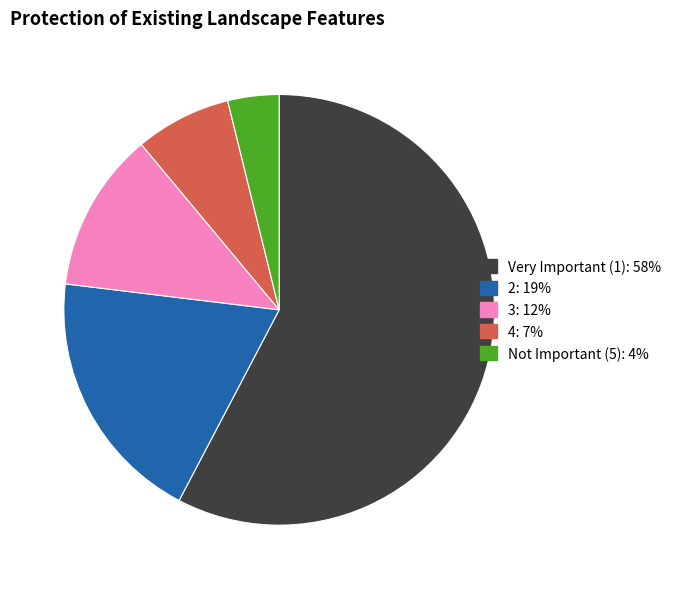

Rank the categories by value from highest to lowest.

Very Important (1), 2, 3, 4, Not Important (5)